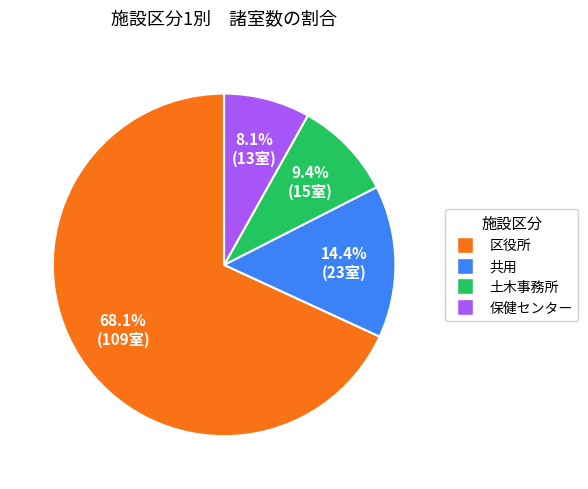

What is the total percentage of 保健センター and 土木事務所?

17.5%